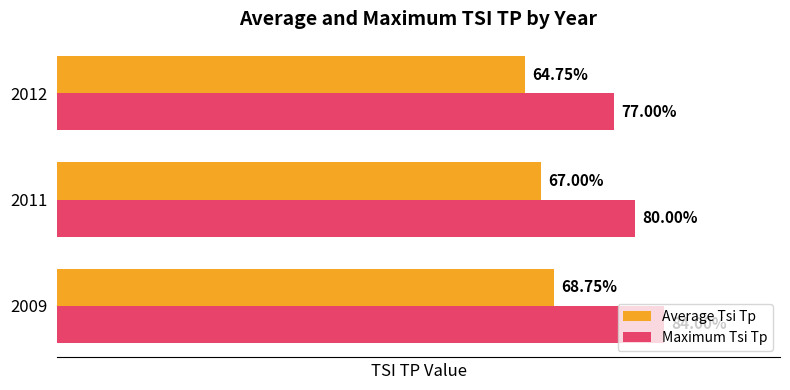

Which series has the largest range (max minus min)?

Maximum Tsi Tp